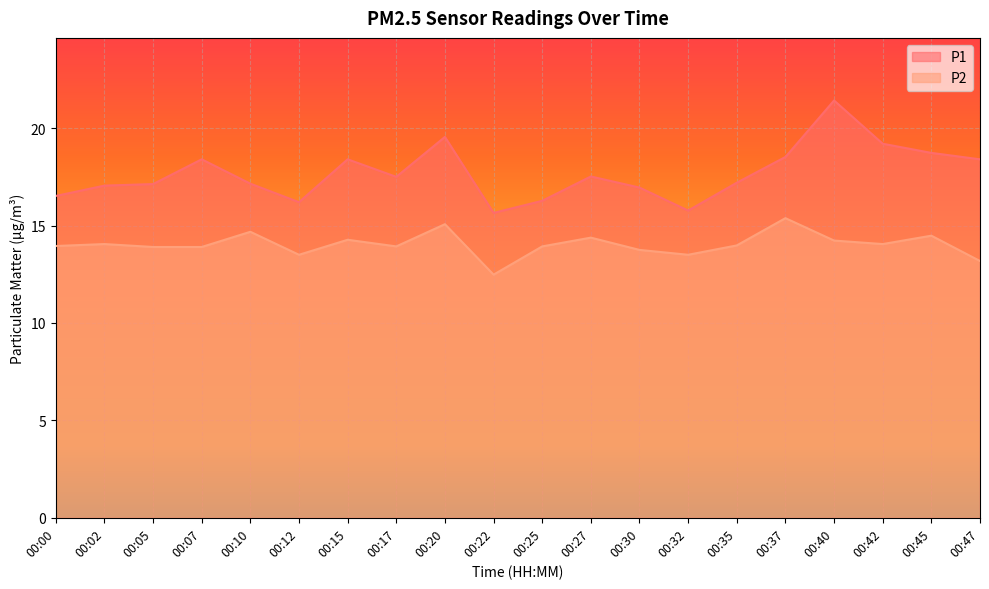

What is the difference between the P1 values at 00:12 and 00:47?

2.2